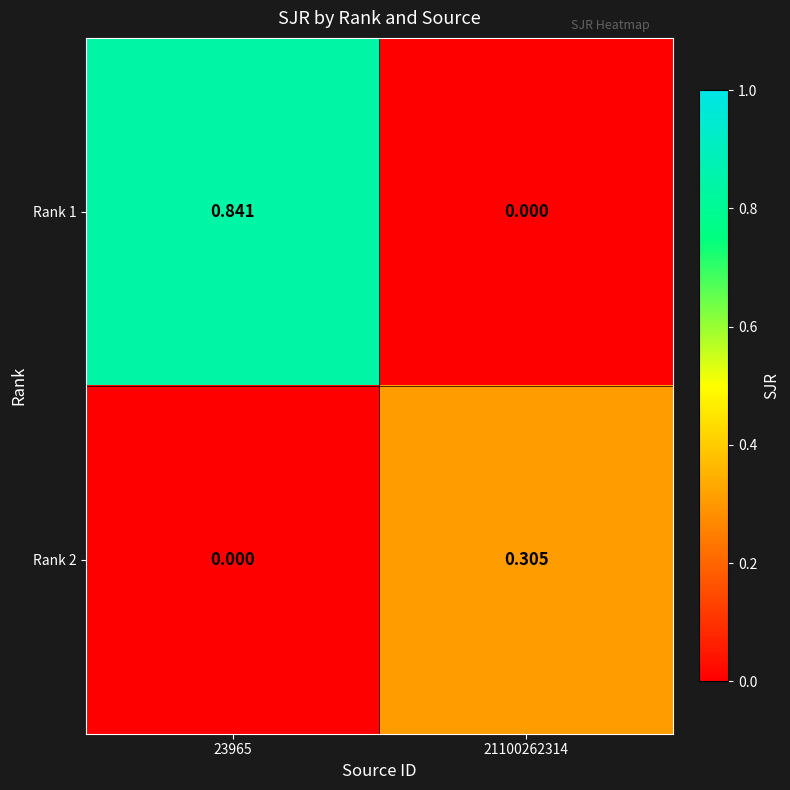

Is the value of Rank 2 at 23965 greater than the value of Rank 1 at 23965?

No